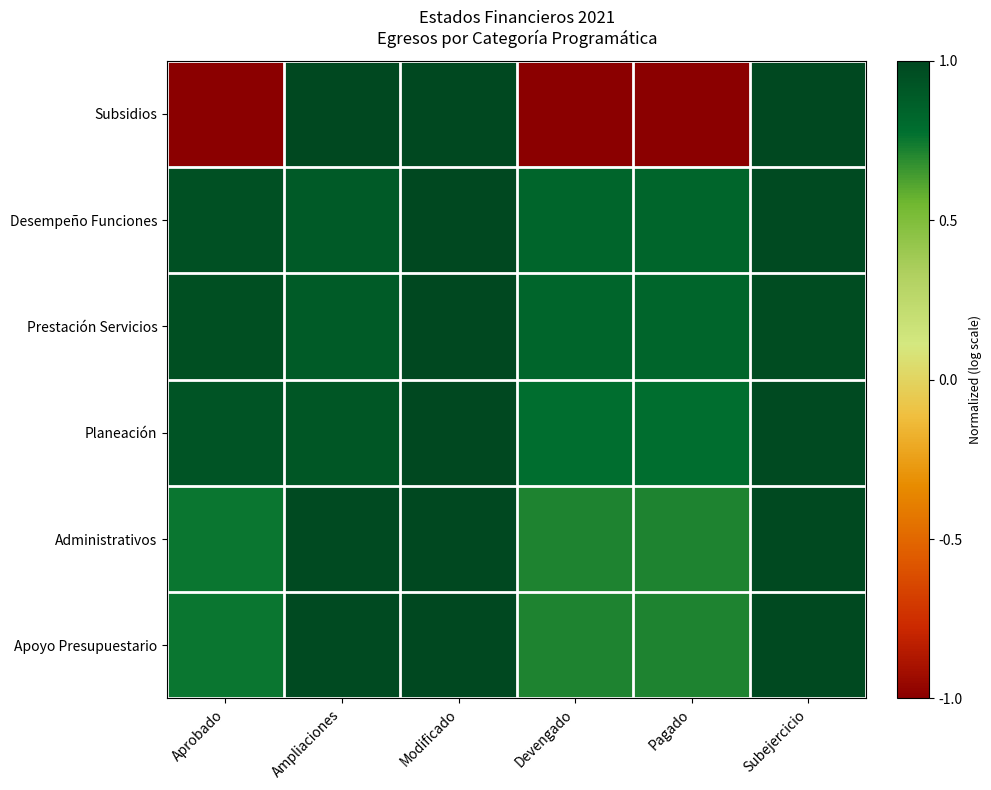

At how many categories does at least one series exceed 0?

6